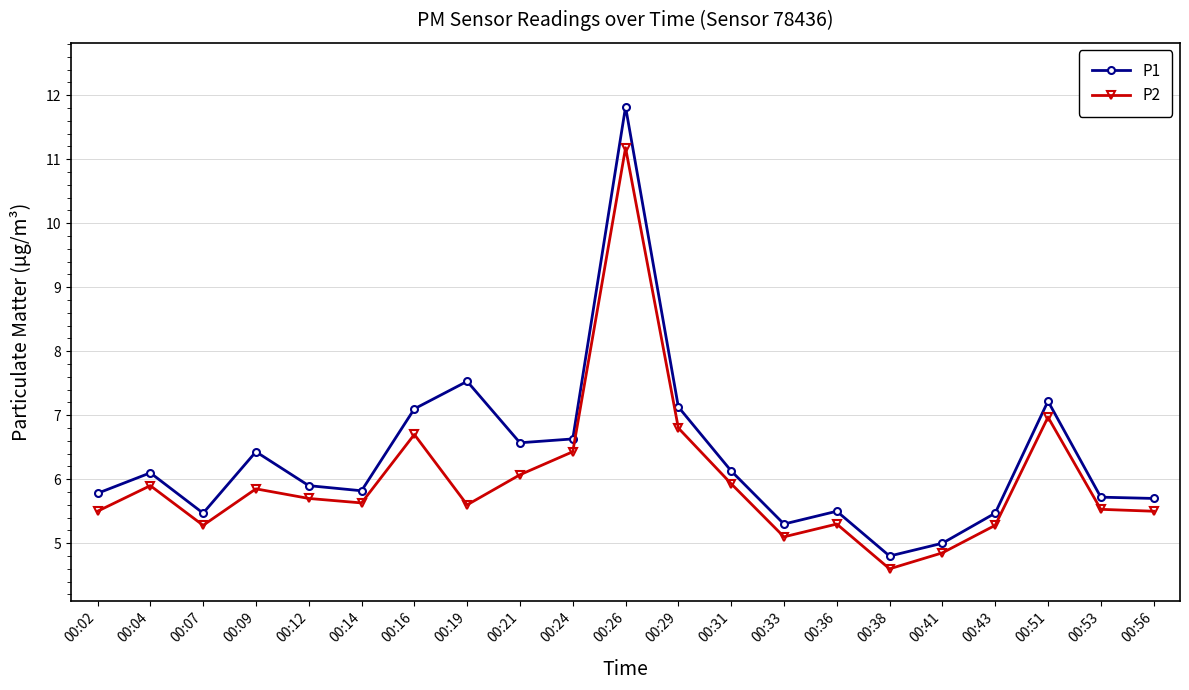

What is the difference between the maximum and minimum values in the P1 series?

7.0